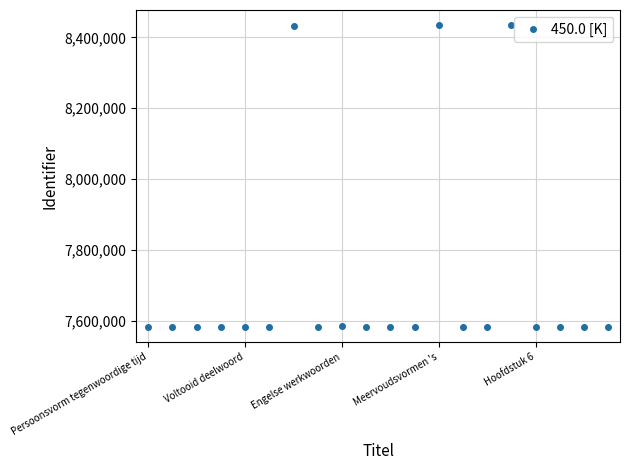

What is the difference between the second highest and minimum values?

851310